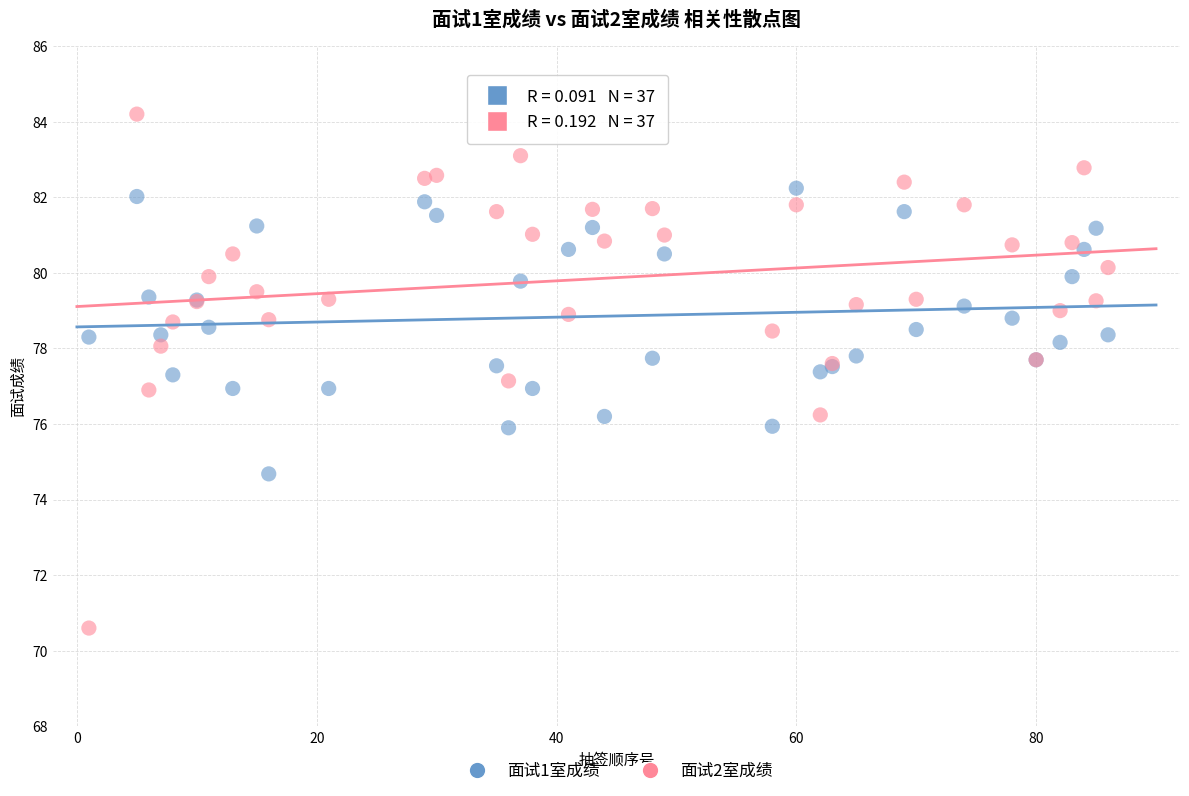

Which series reaches the maximum Y coordinate?

面试2室成绩